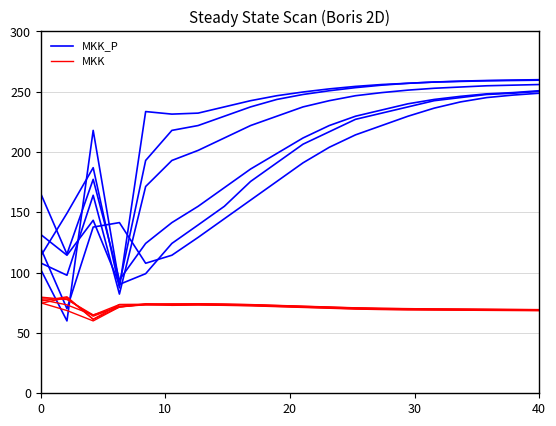

Read the MKK_P value at 20.

218.0